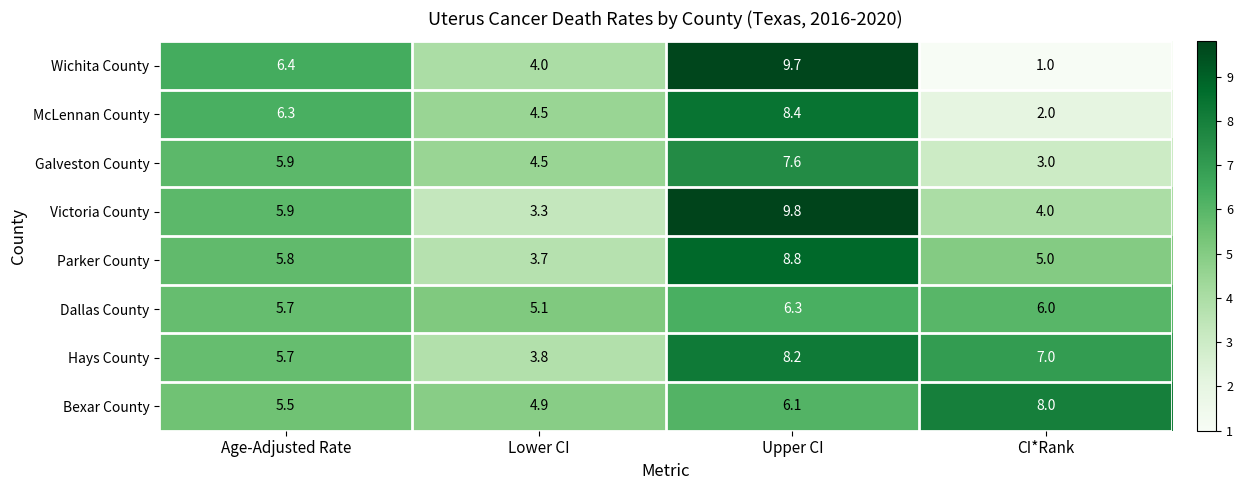

Which series has the largest total across all categories?

Hays County